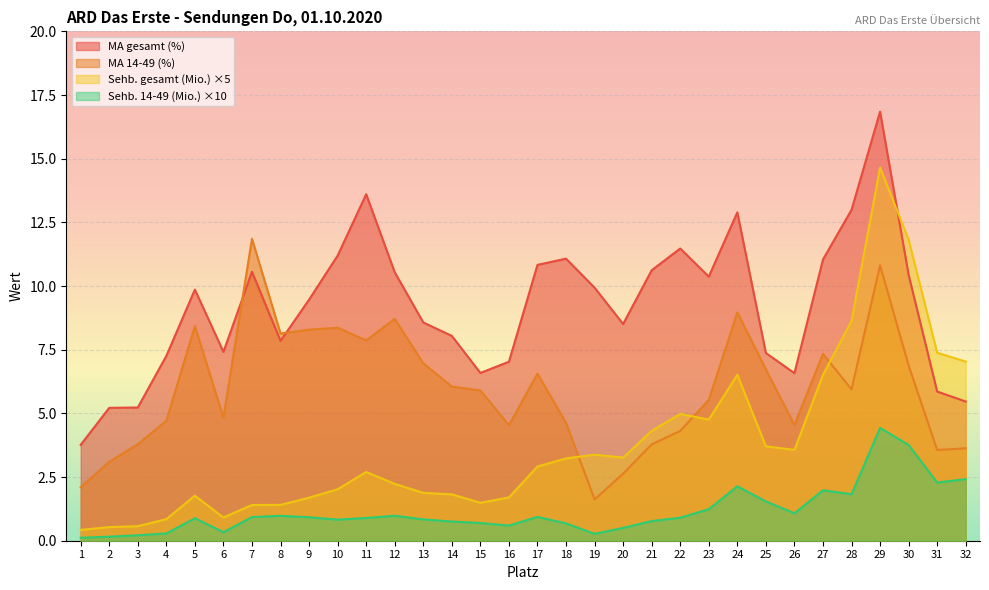

Which series has the widest spread of values?

Sehb. gesamt (Mio.) ×5